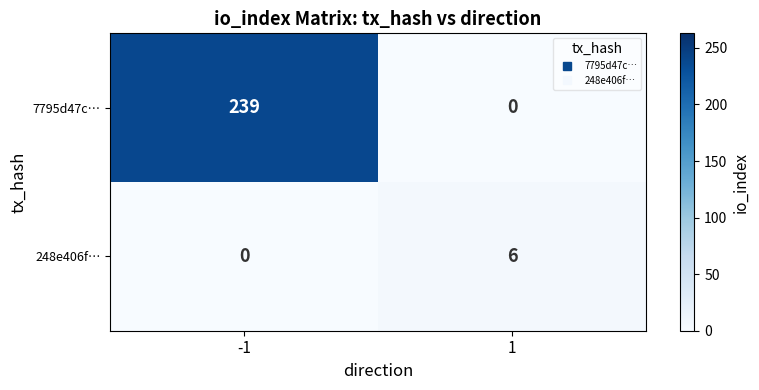

Count the number of data series in this chart.

2